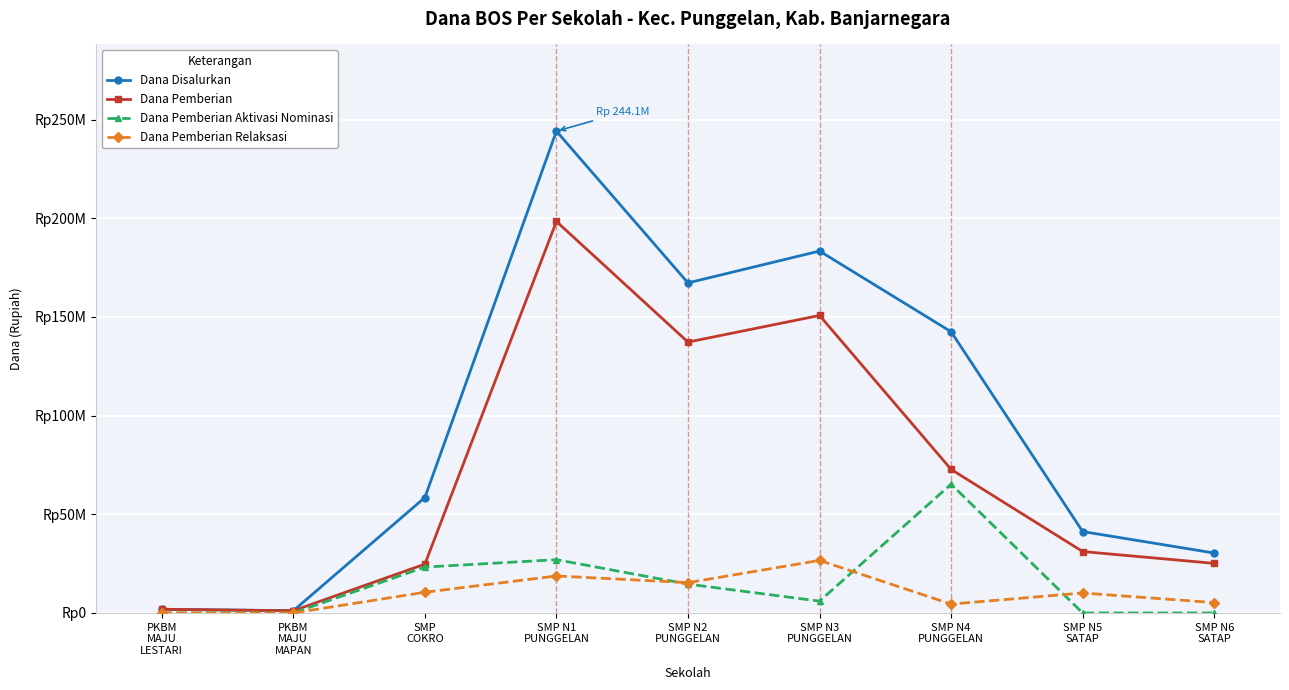

At which category does Dana Disalurkan reach its first local valley?

PKBM
MAJU
MAPAN